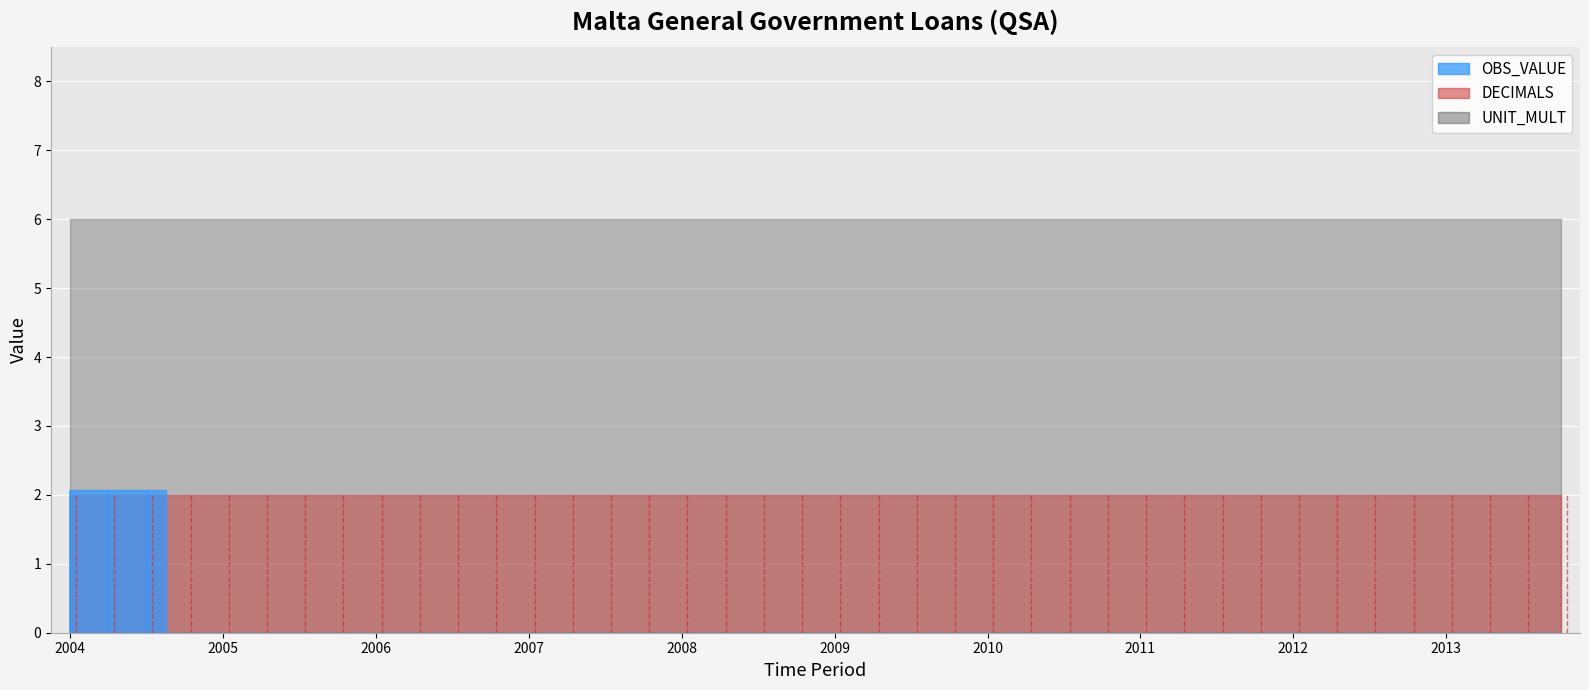

Rank the series by their maximum value, from highest to lowest.

UNIT_MULT, OBS_VALUE, DECIMALS